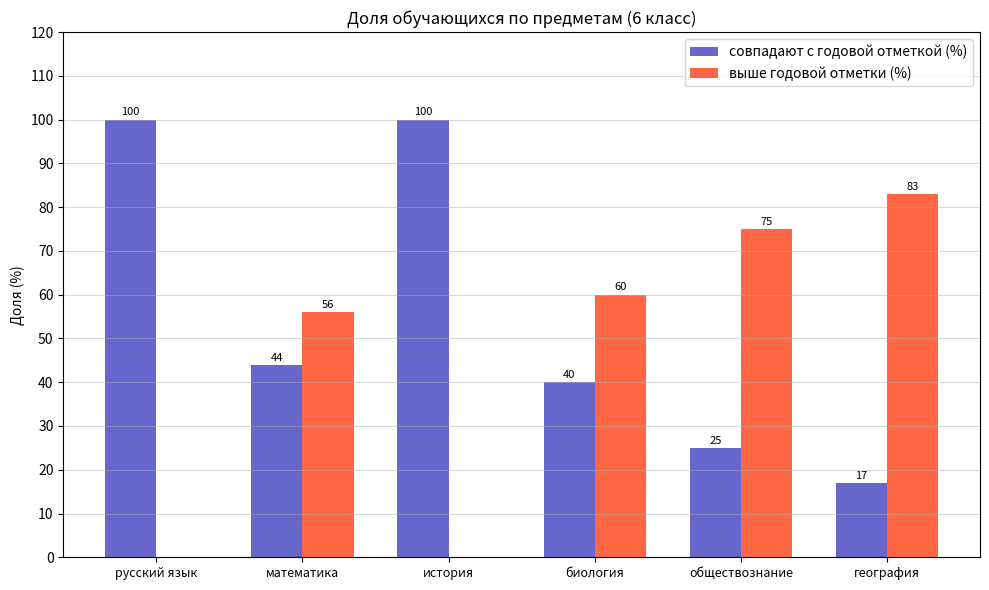

Where is выше годовой отметки (%) nearest to the value 41?

математика